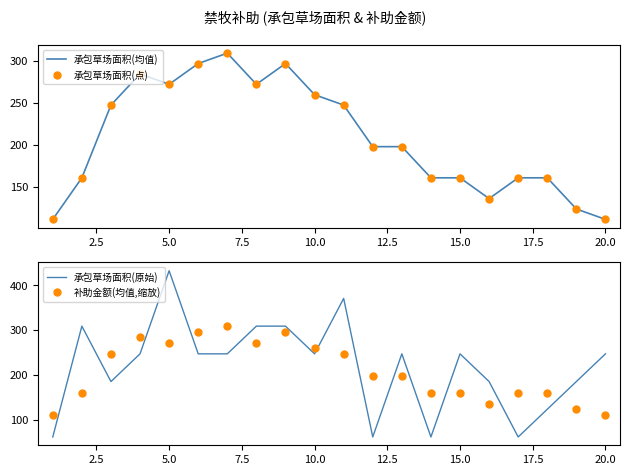

True or false: 承包草场面积(原始) and 补助金额(均值,缩放) cross at least once.

True